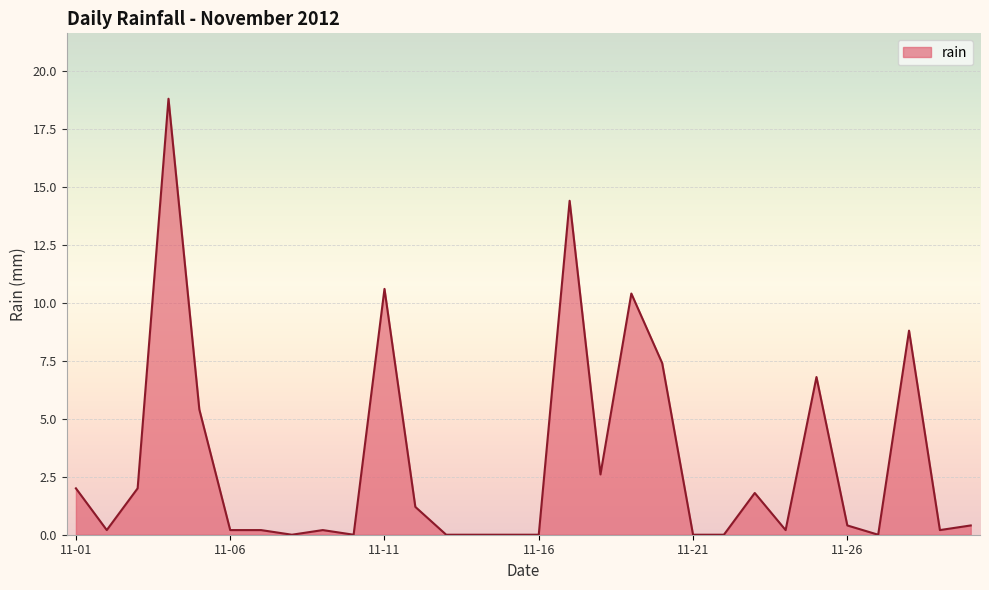

What is the difference between the maximum and minimum values?

18.8